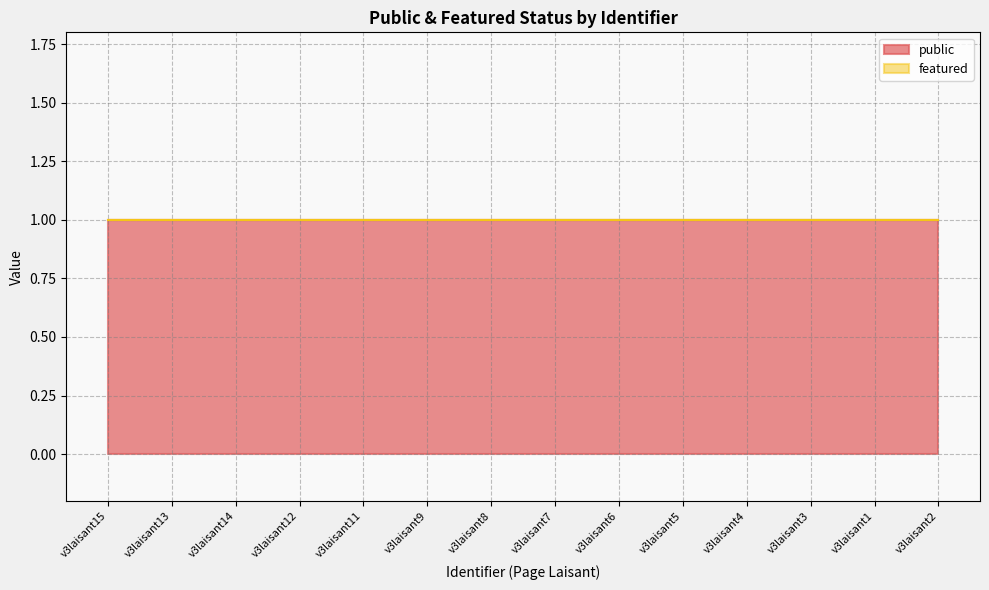

What are all the series names shown in the legend?

public, featured